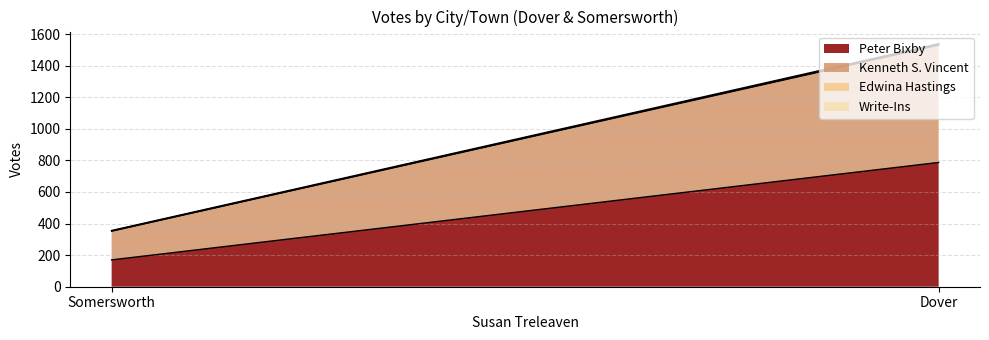

Which series has the largest total across all categories?

Peter Bixby